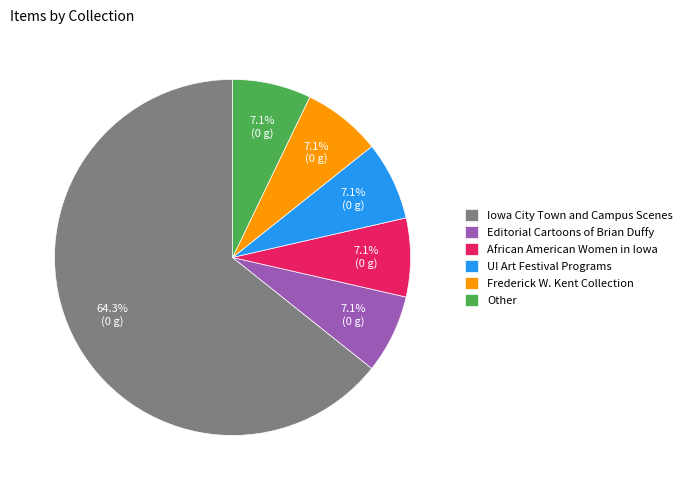

To the nearest percent, what is the average slice percentage?

17%